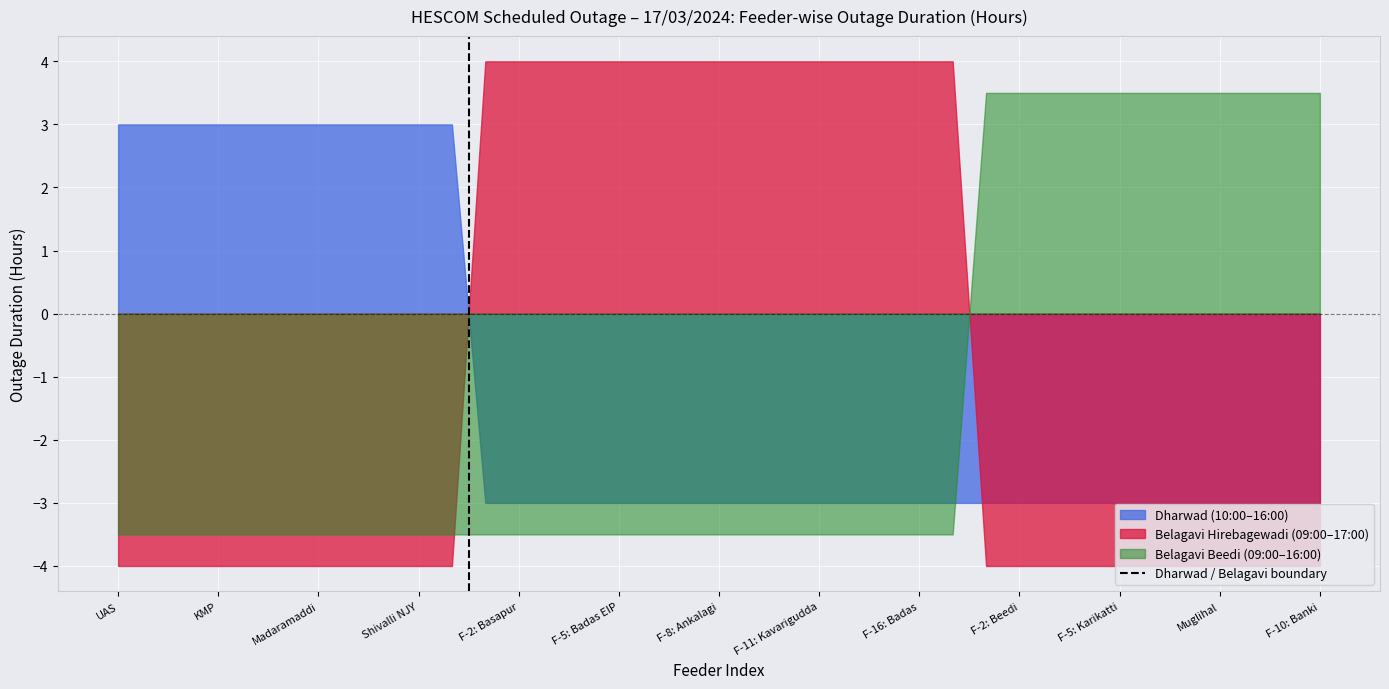

Which series has the largest range (max minus min)?

Belagavi Hirebagewadi (09:00–17:00)